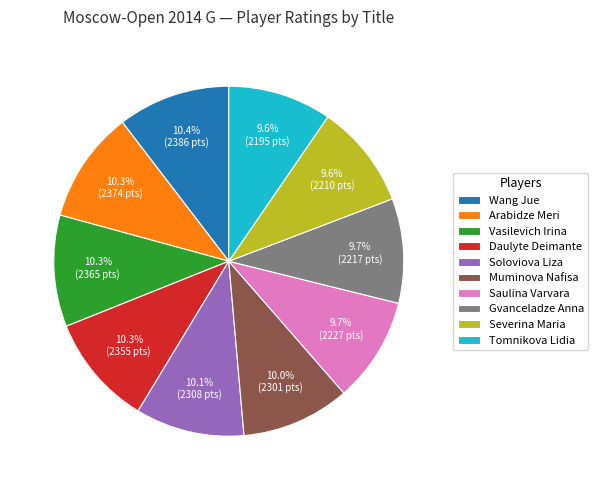

Does Daulyte Deimante represent more than half of the total?

No